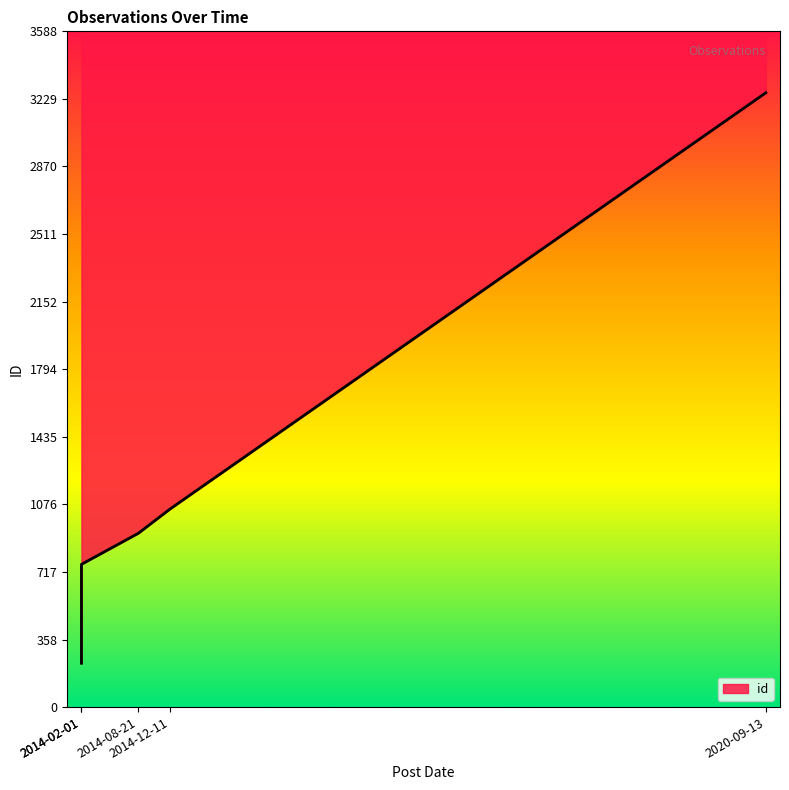

Reading left to right, what are all the values shown in this chart?

2014-02-01=233	2014-02-01=758	2014-08-21=923	2014-12-11=1052	2020-09-13=3262